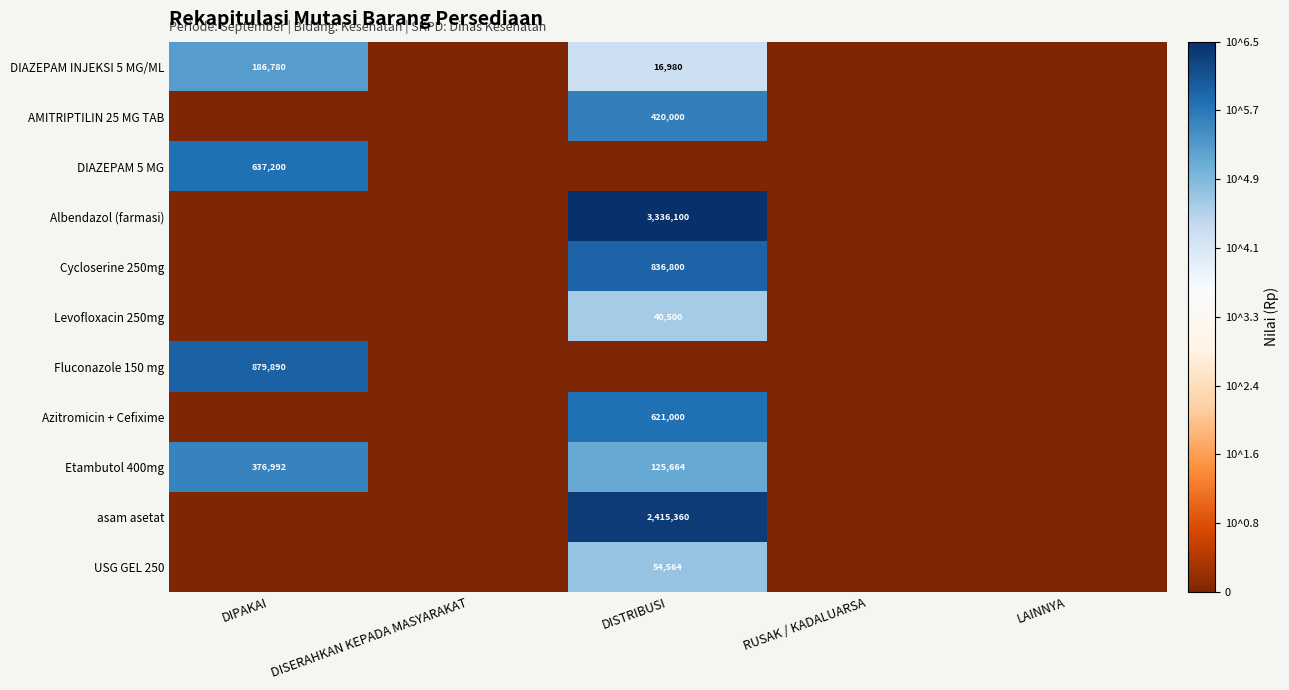

Is it true that DIAZEPAM INJEKSI 5 MG/ML equals 16980 at DISTRIBUSI?

True